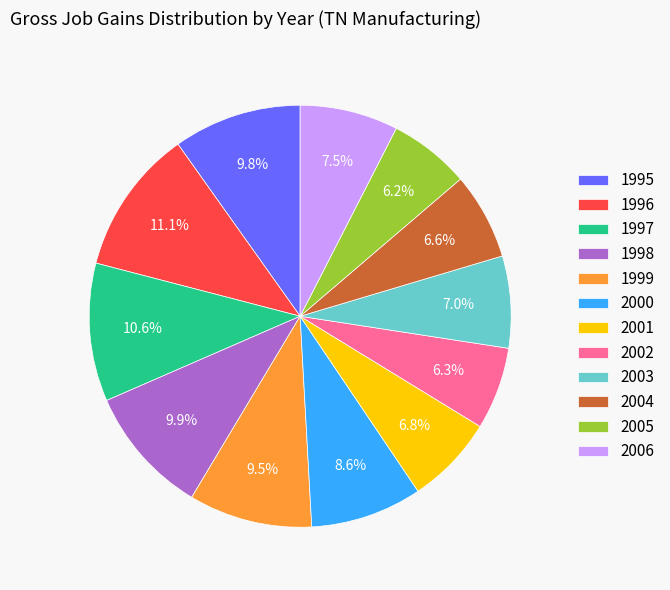

The 2000 slice represents 23% of the pie. True or false?

False